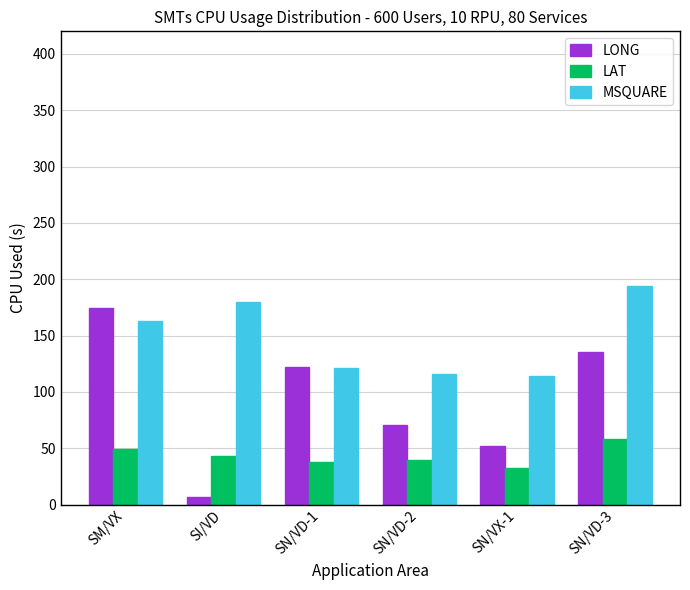

What is the minimum value shown in the chart?

6.8